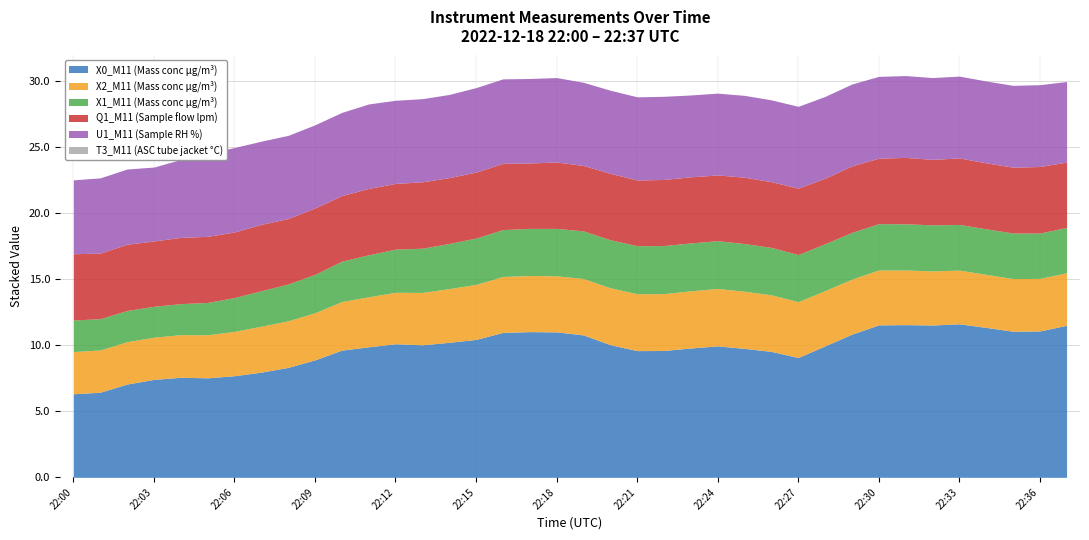

What is the maximum value for Q1_M11 (Sample flow lpm)?

5.0